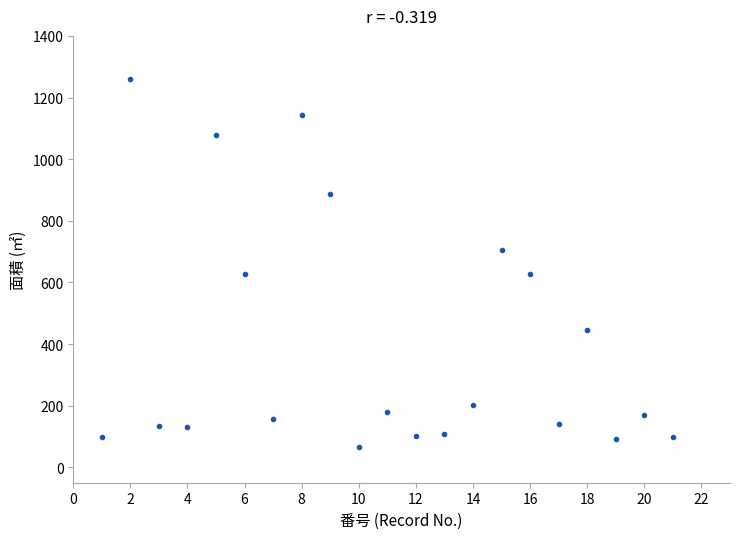

What is the range of Y values (max minus min)?

1196.2